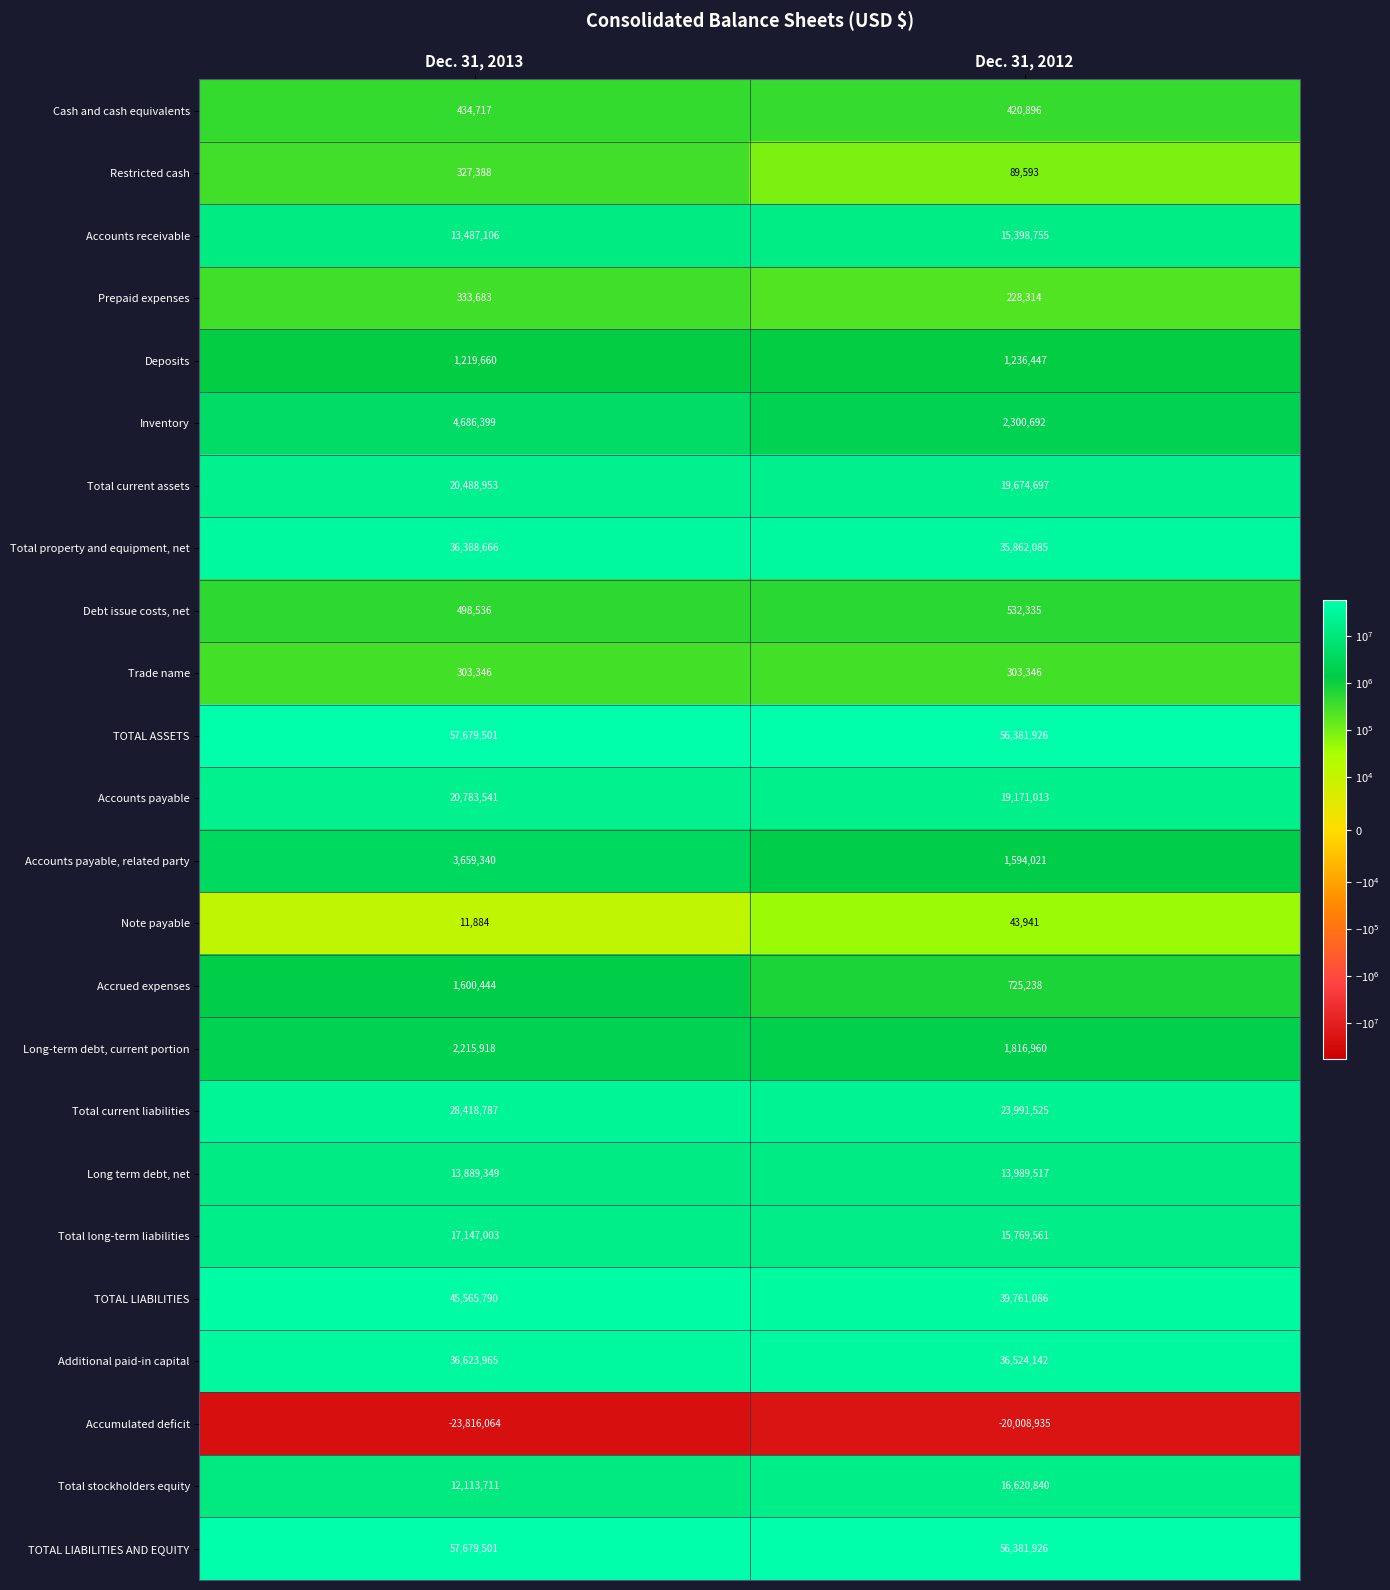

How many series are shown in this chart?

24